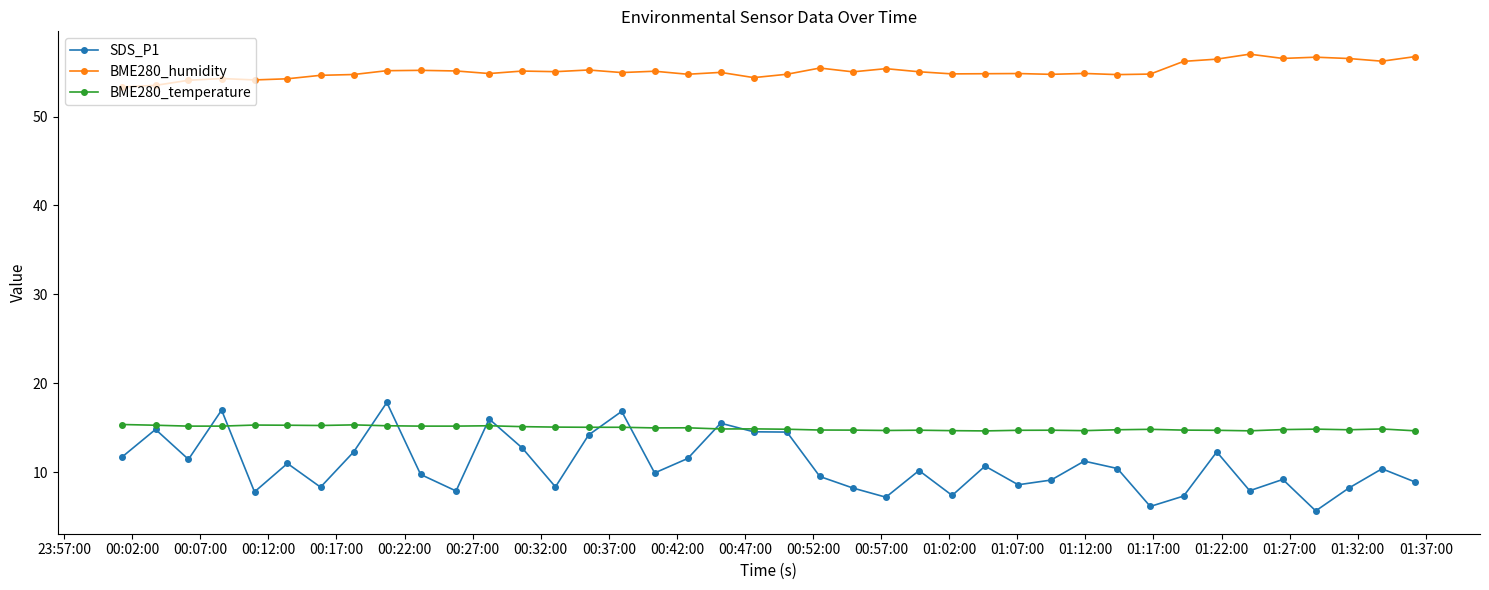

At how many categories does at least one series exceed 26?

40